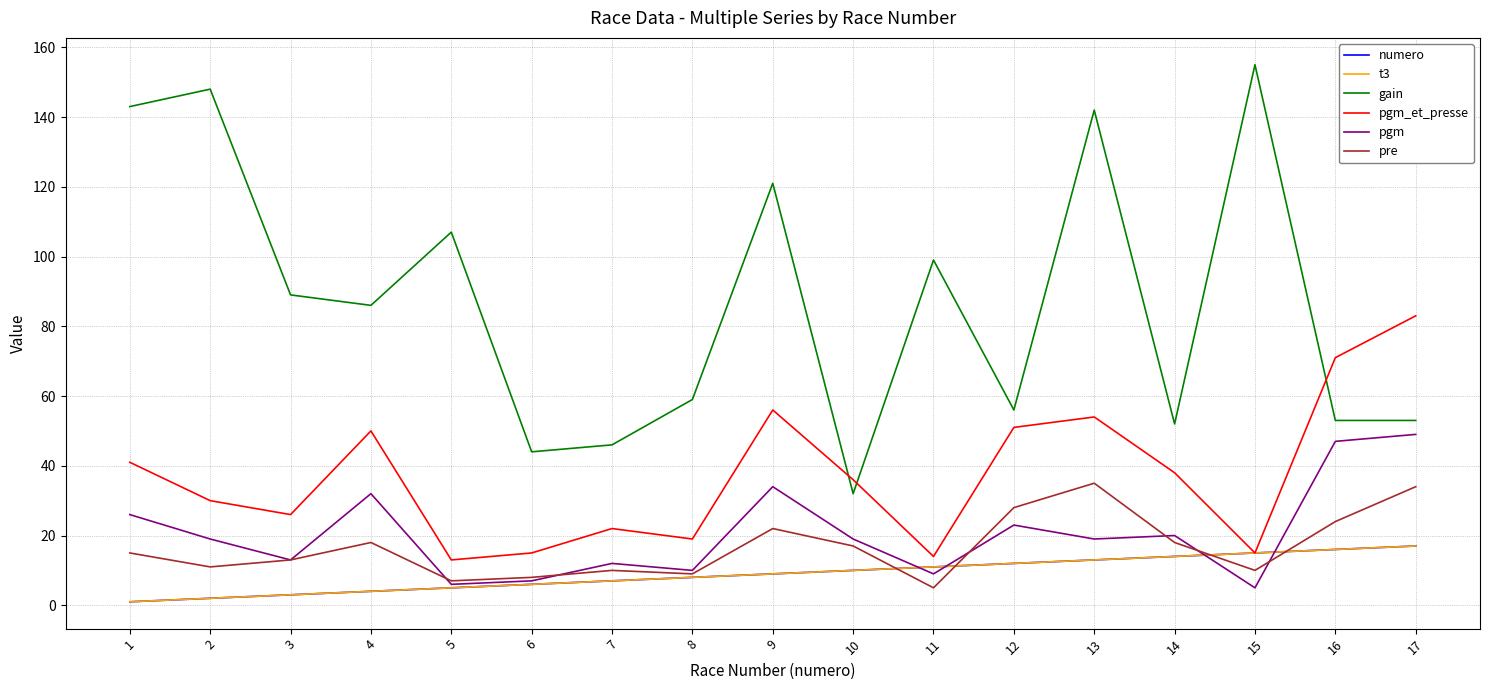

What is the sum of the pgm values at 1 and 17?

75